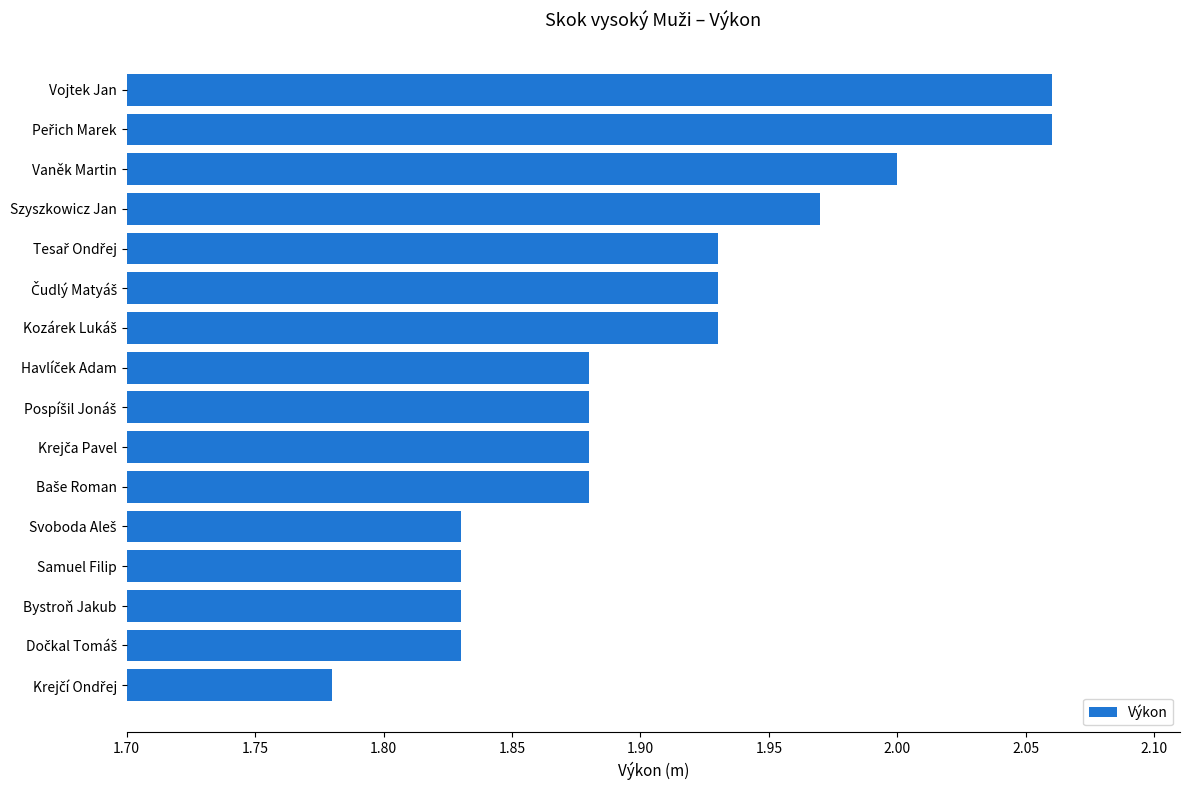

What is the sum of the values at Vojtek Jan and Bystroň Jakub?

3.9